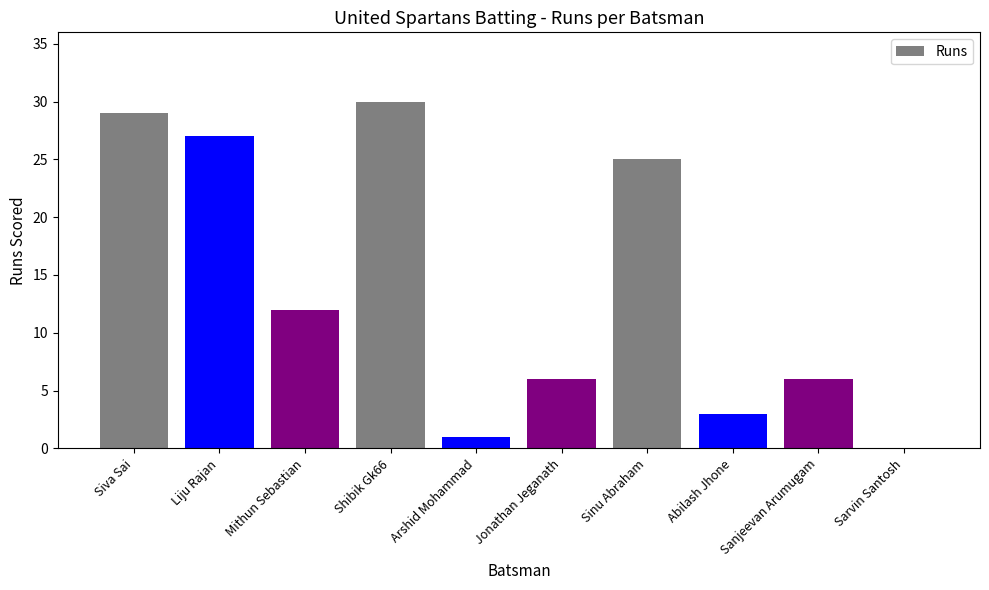

Which category has the highest value across all series?

Shibik Gk66